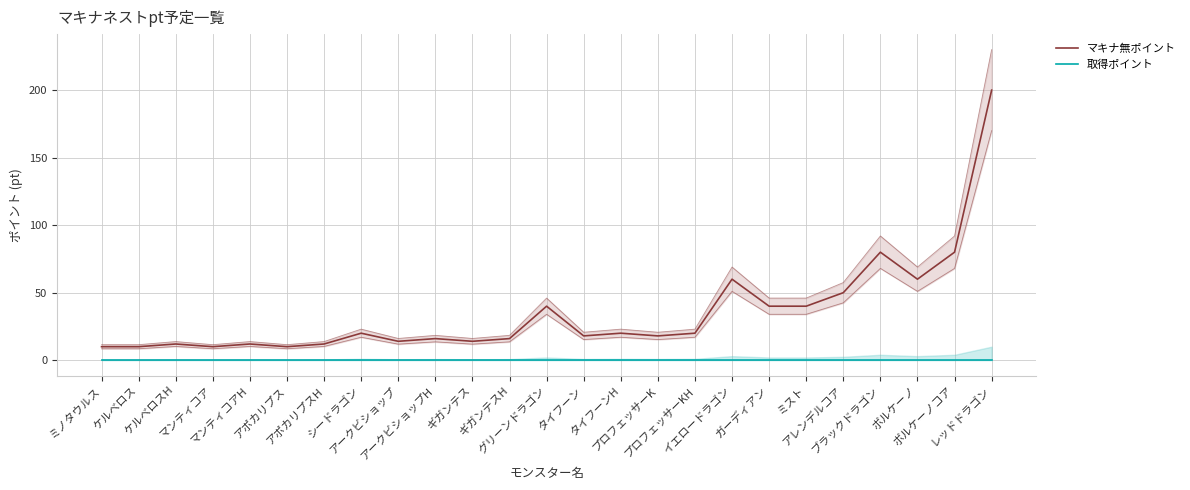

At which category does the chart reach its minimum across all series?

ミノタウルス